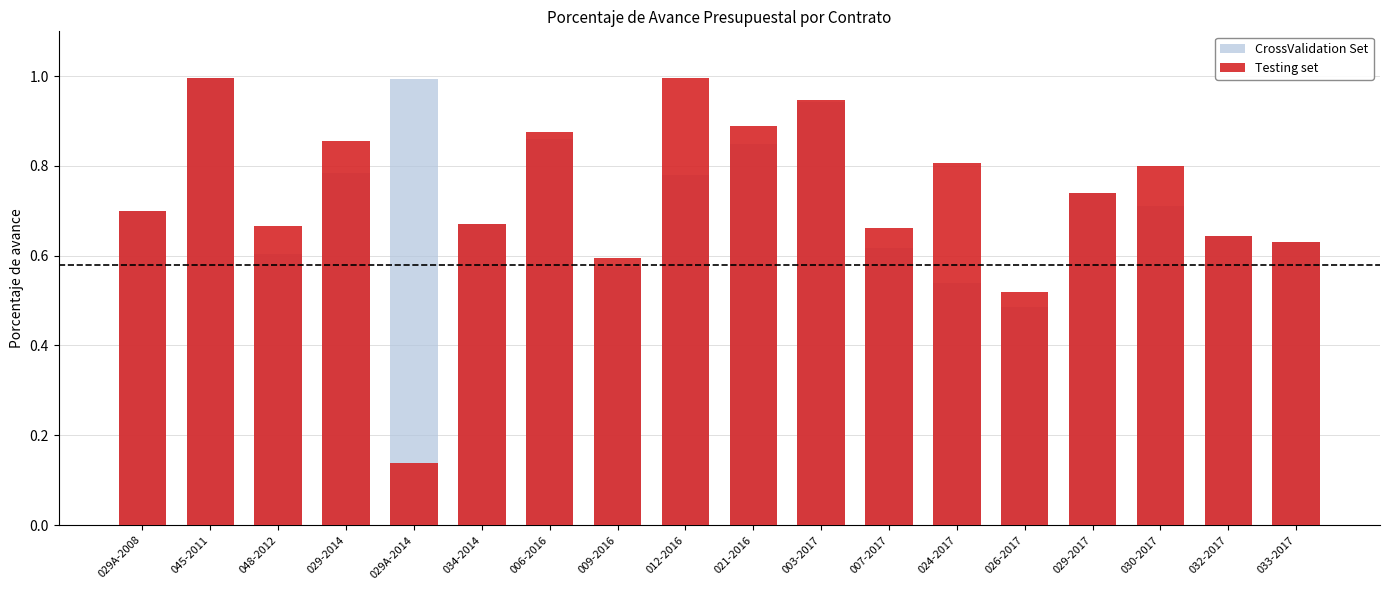

Is the value of Testing set at 045-2011 greater than the value of CrossValidation Set at 006-2016?

Yes